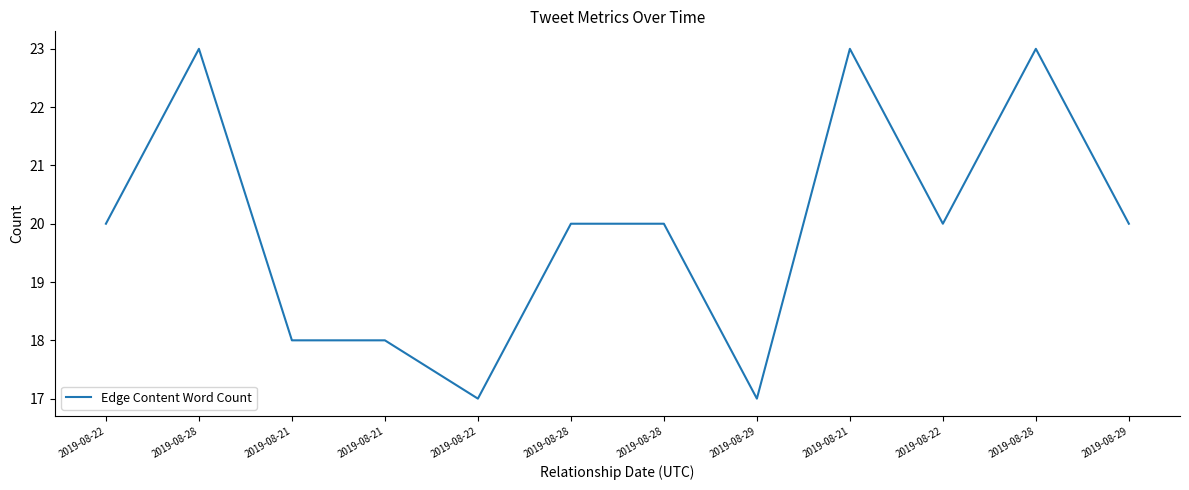

How many lines are shown in the chart?

1